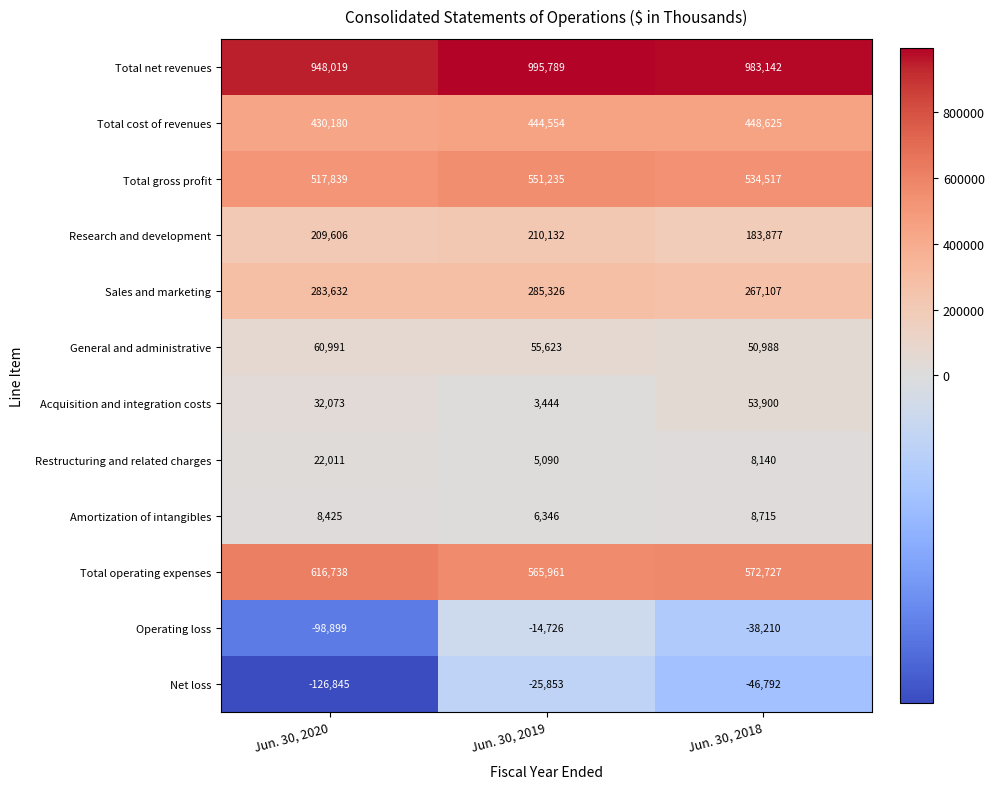

At how many categories does at least one series exceed 524661?

3